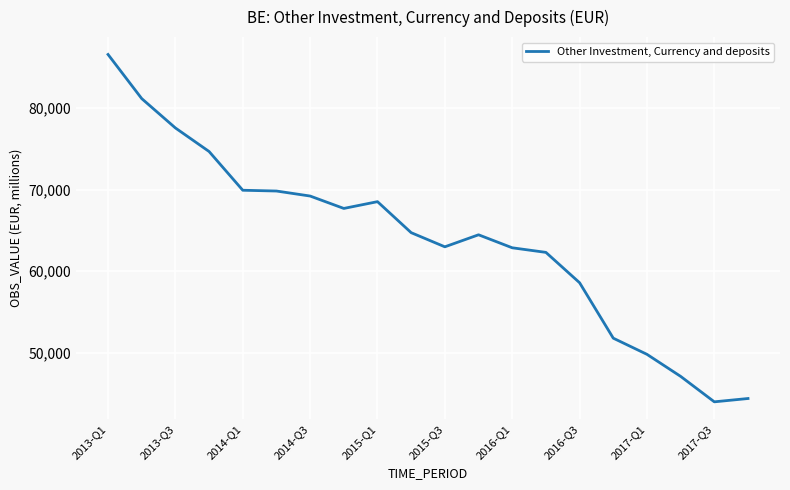

What is the difference between the second highest and minimum values?

37218